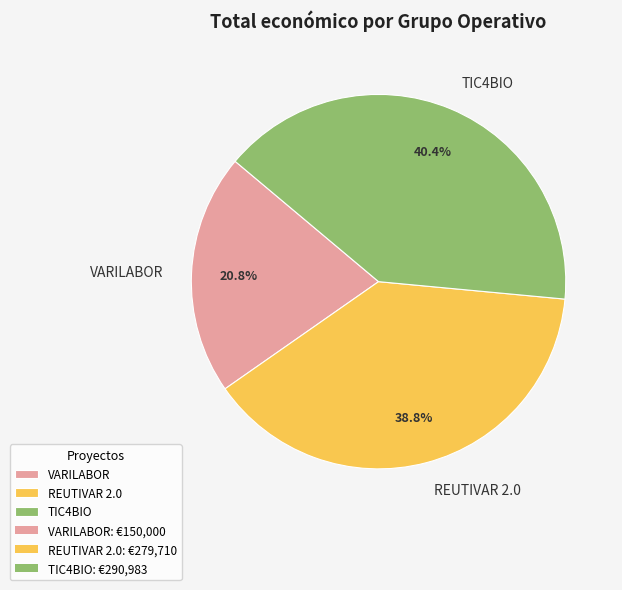

To the nearest percent, what is the average slice percentage?

33%